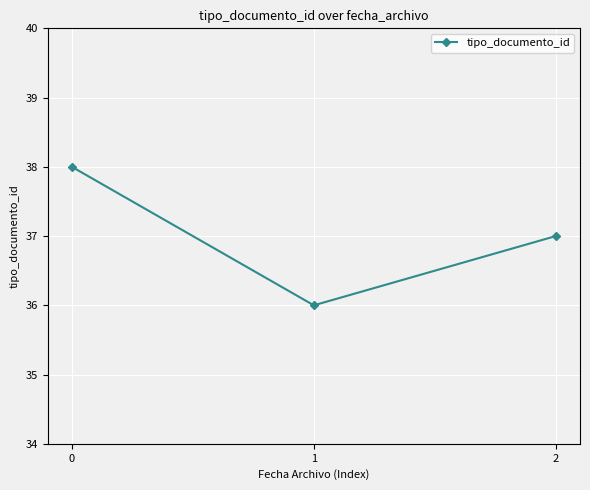

Count the number of categories in the chart.

3